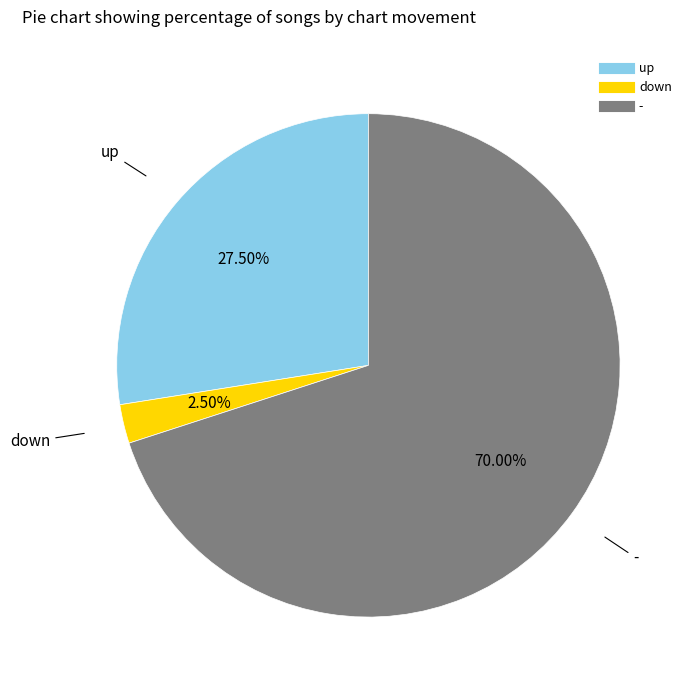

Which category has the biggest portion of the pie?

-